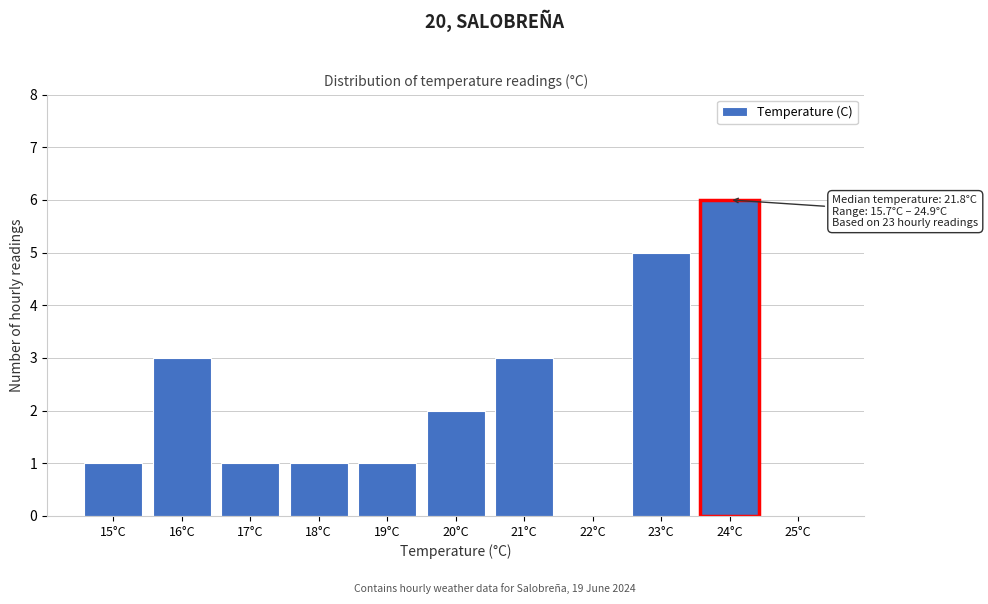

Reading right to left, transcribe all the data shown in this chart.

25°C=0	24°C=6	23°C=5	22°C=0	21°C=3	20°C=2	19°C=1	18°C=1	17°C=1	16°C=3	15°C=1